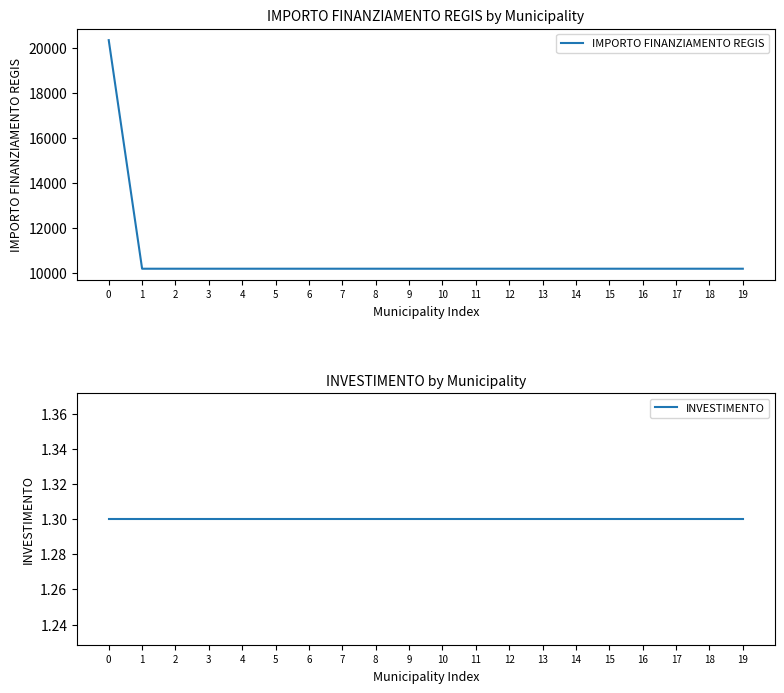

Which series has the largest total across all categories?

IMPORTO FINANZIAMENTO REGIS